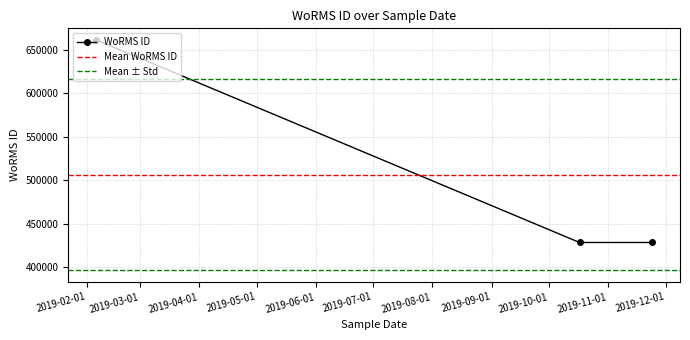

The value at 17-10-2019 is 428522. True or false?

True